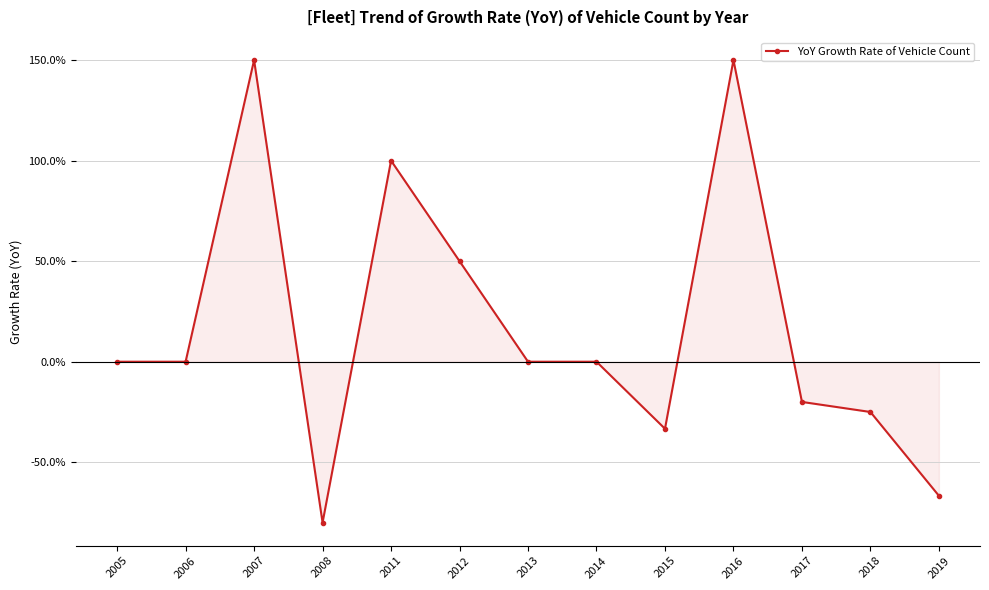

What is the average value?

0.2